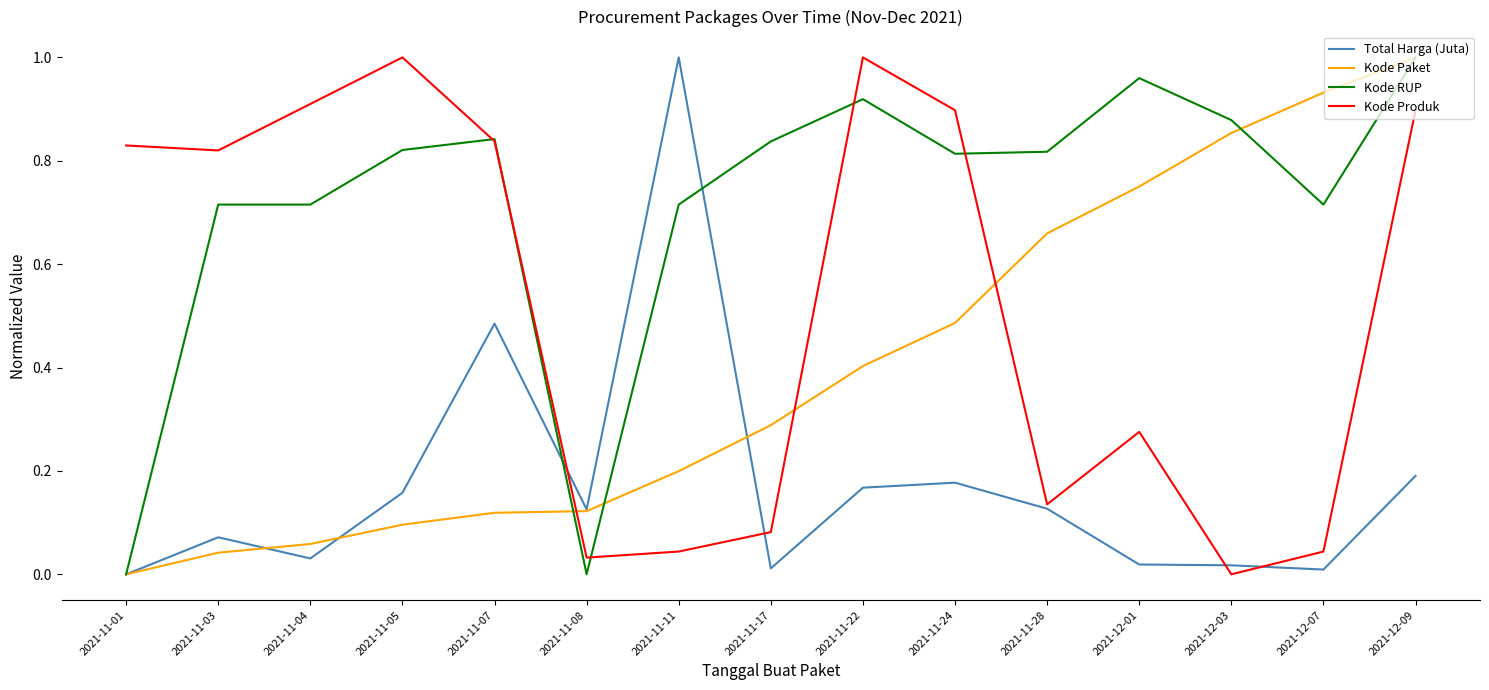

What position from the left is 2021-11-05?

4